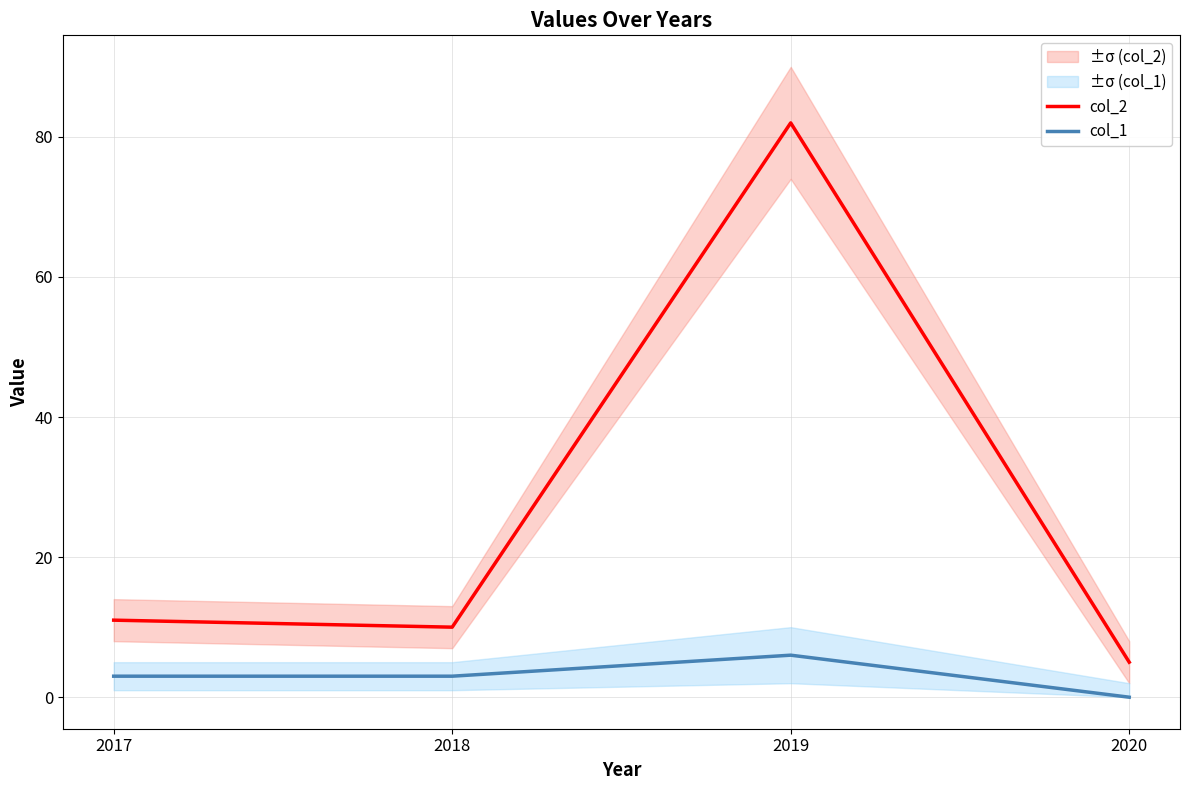

True or false: col_1 and col_2 cross at least once.

False